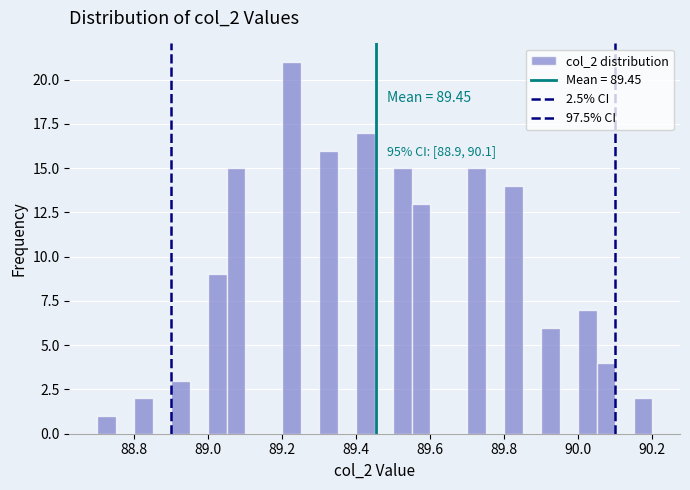

Around what value on the x-axis is the tallest bar? Give the approximate position of its centre, as read against the axis.

89.22